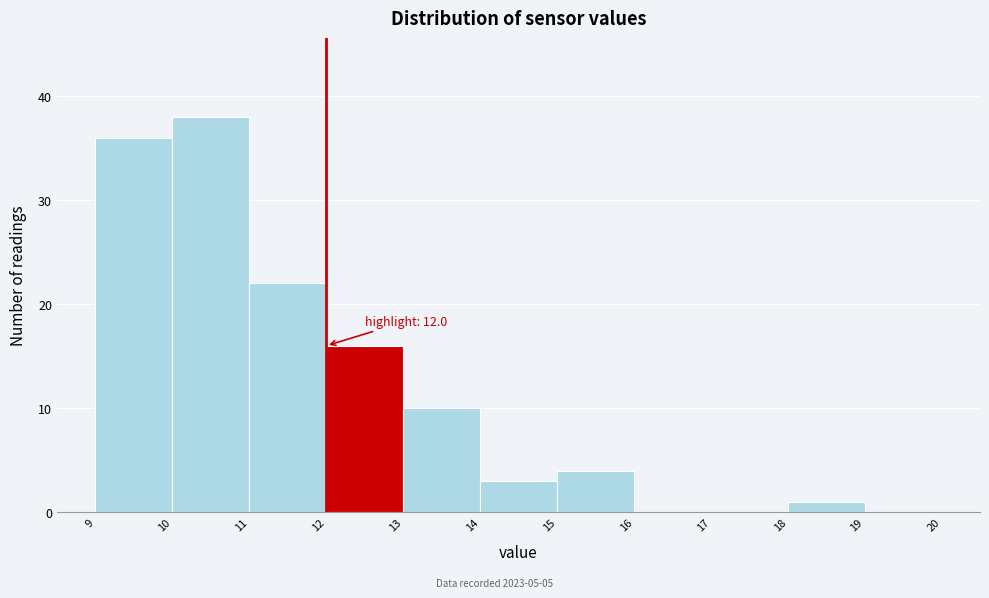

Over which range of the x-axis is the bar tallest?

10 to 11